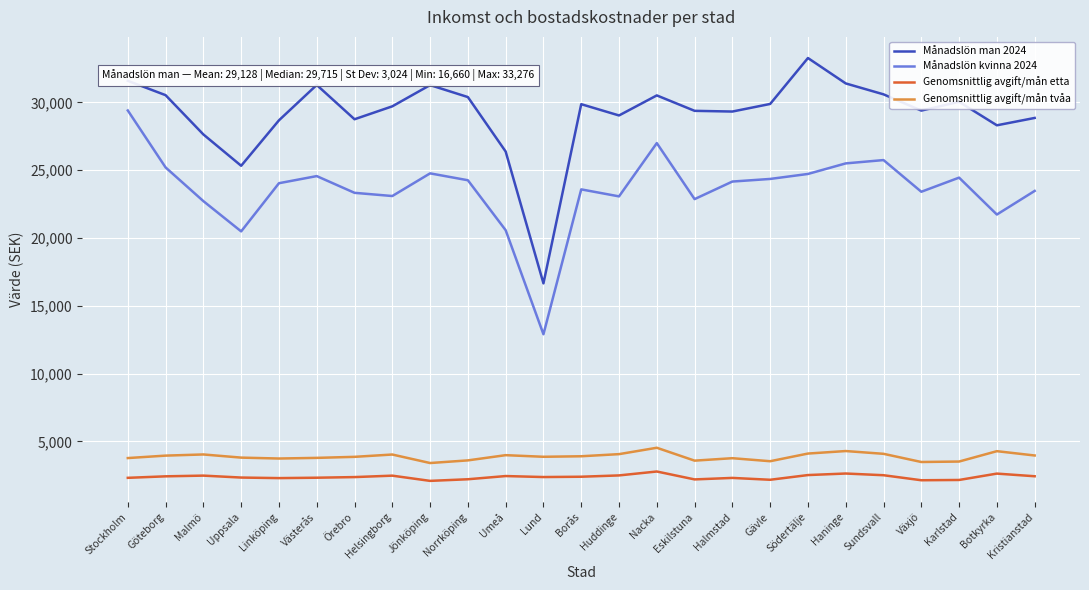

What position from the left is Uppsala?

4